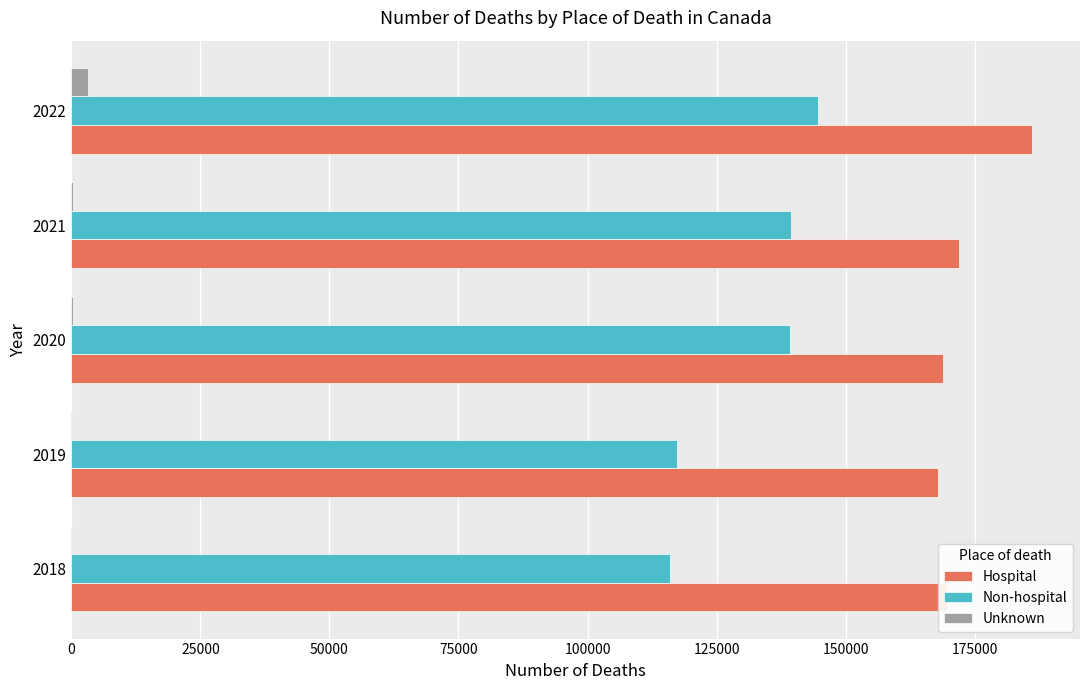

The value of Hospital at 2018 is 169617. True or false?

True